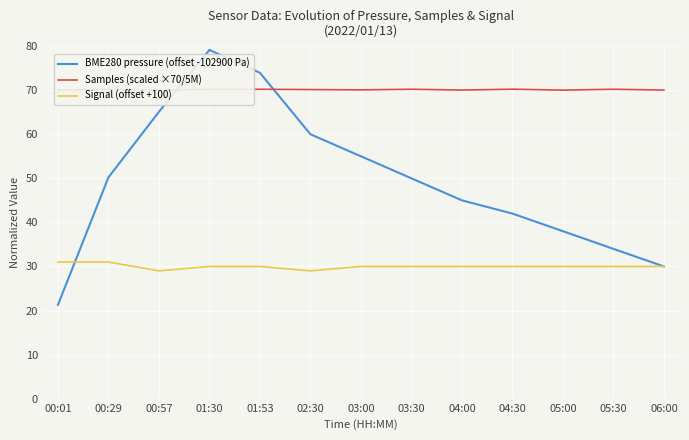

What is the value of the BME280 pressure (offset -102900 Pa) point at the 6th from the left?

60.0